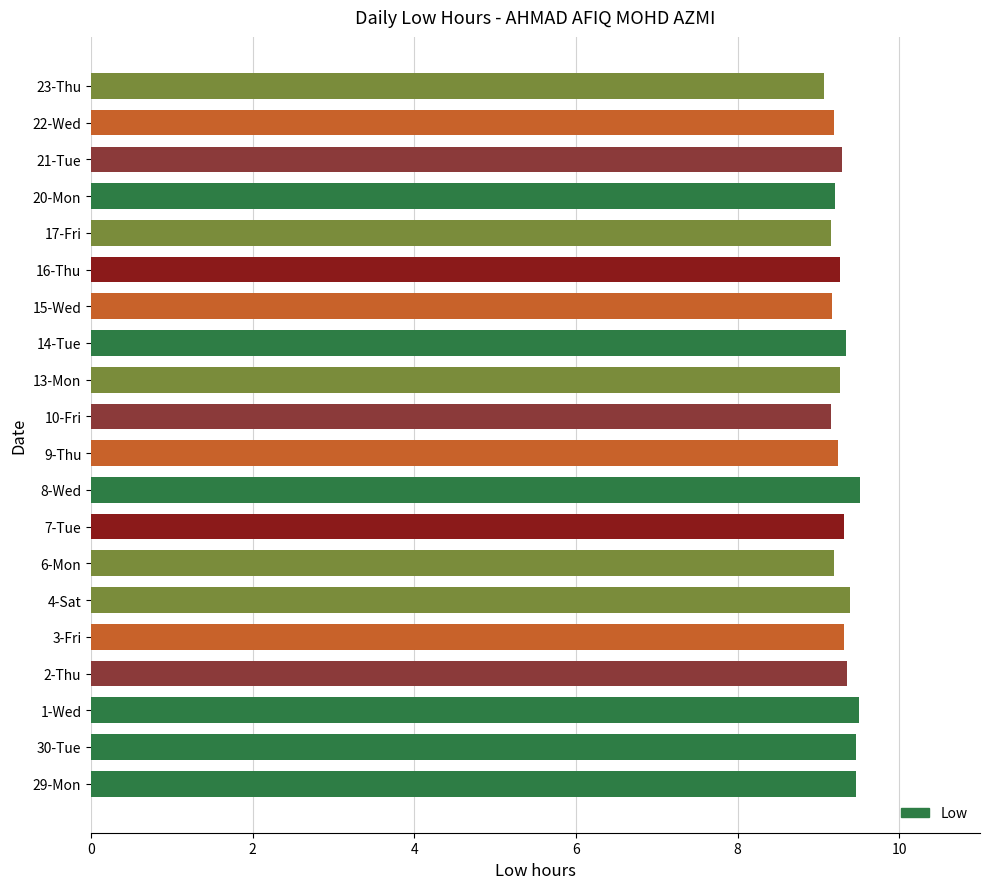

True or false: the data shows 9.4 at 4-Sat.

True